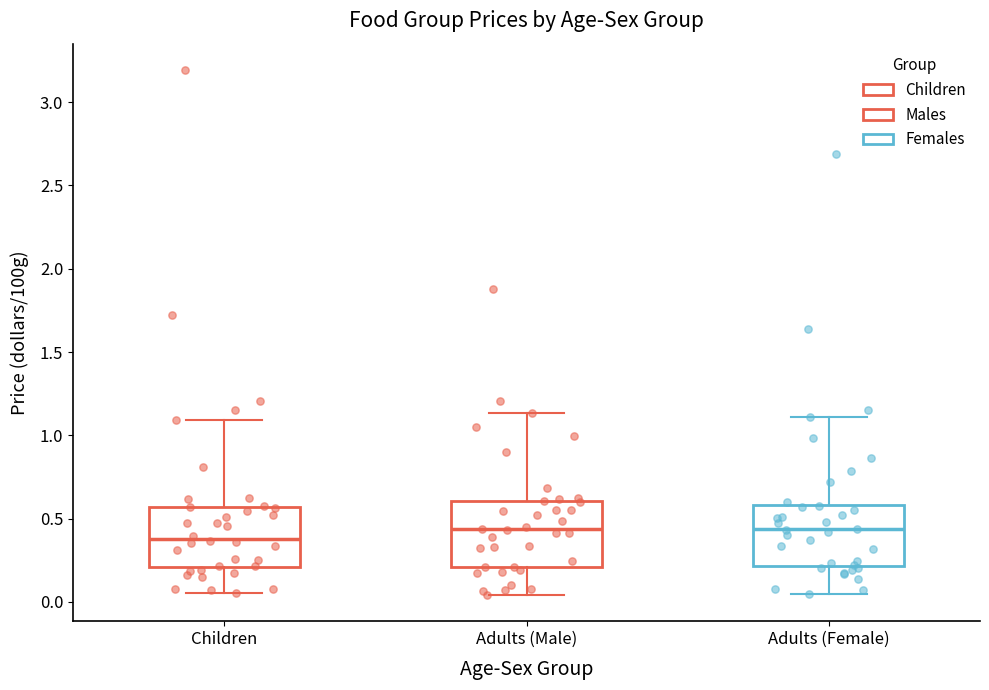

Reading left to right, transcribe this box plot: for each box, give where its median line is, the range the box spans, and where its two whiskers end, as read against the y-axis. The values are not printed on the chart, so give them approximately, as read against the axis.

Children: median 0.40, box 0.20 to 0.55, whiskers 0.05 to 1.10
Adults (Male): median 0.45, box 0.20 to 0.60, whiskers 0.05 to 1.15
Adults (Female): median 0.45, box 0.20 to 0.60, whiskers 0.05 to 1.10